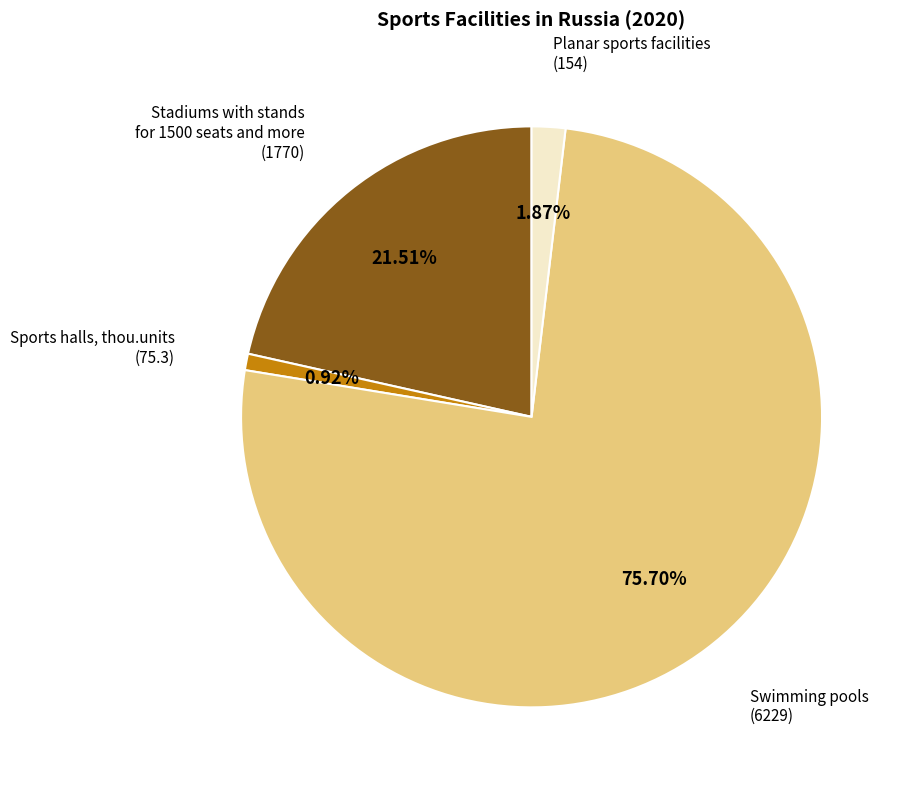

Do Stadiums with stands for 1500 seats and more and Swimming pools together represent more than half of the pie?

Yes